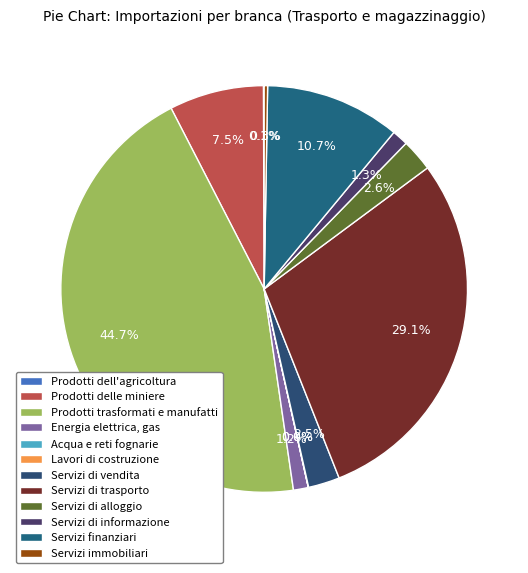

Does any single category account for the majority?

No